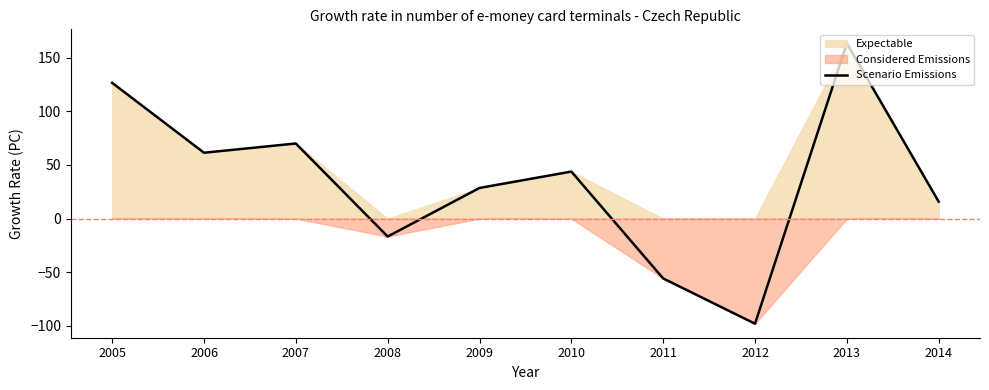

At which category does the data reach its first local valley?

2006